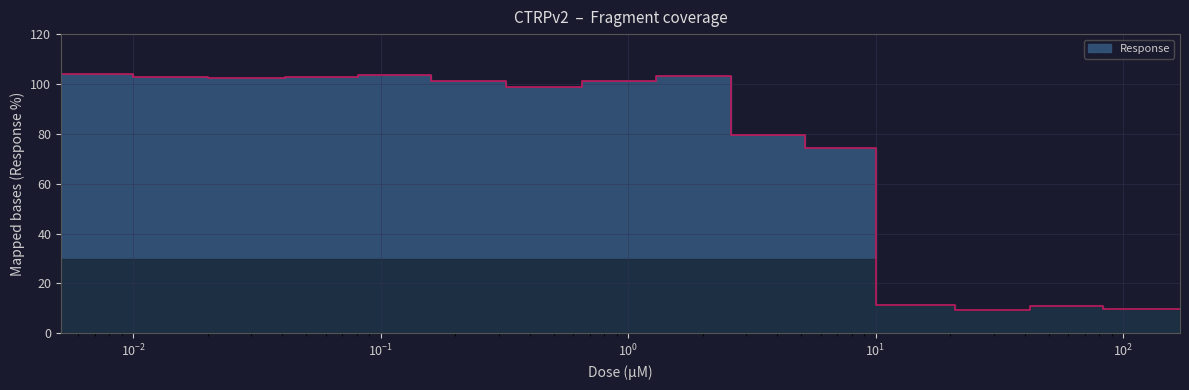

What is the difference between the second highest and second lowest values?

94.0